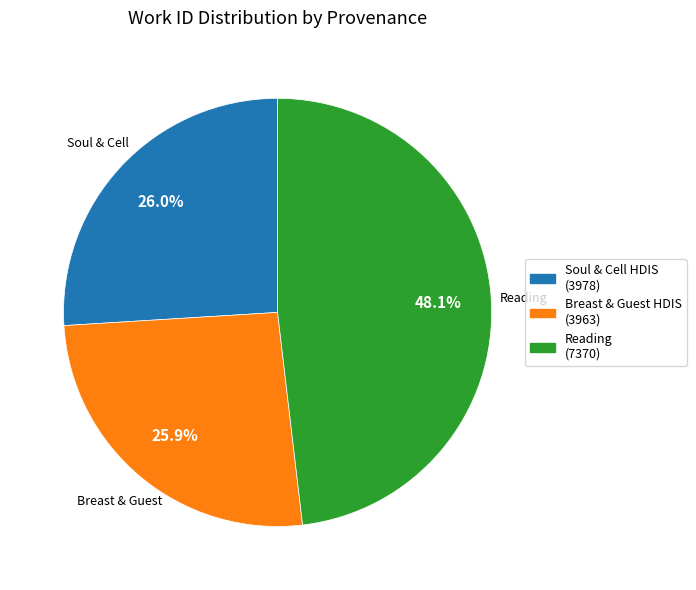

Is there any slice that represents more than half of the pie?

No